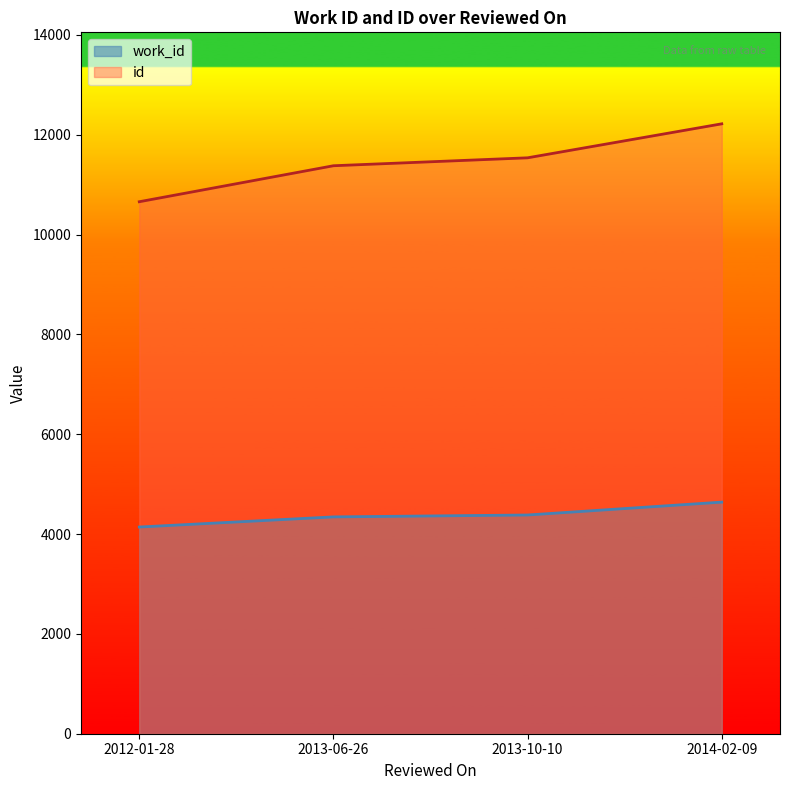

What are all the series names shown in the legend?

work_id, id